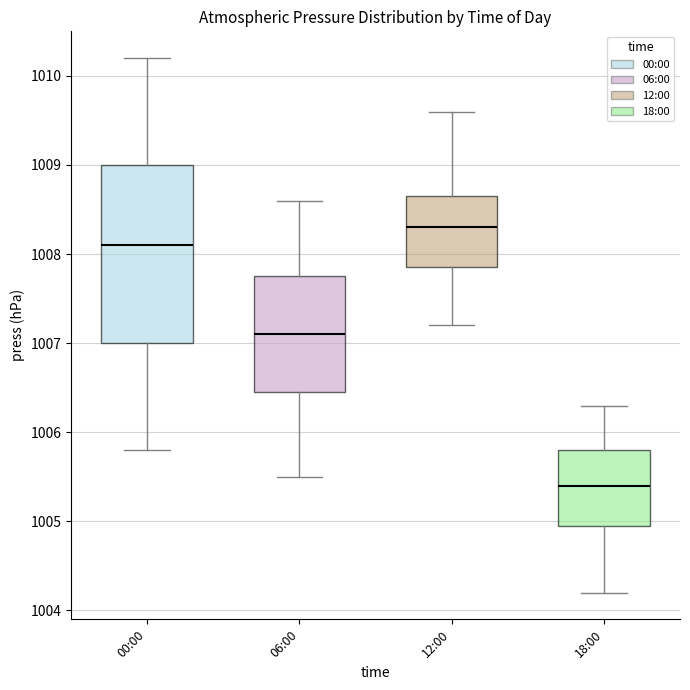

Which box's median line is the highest?

12:00